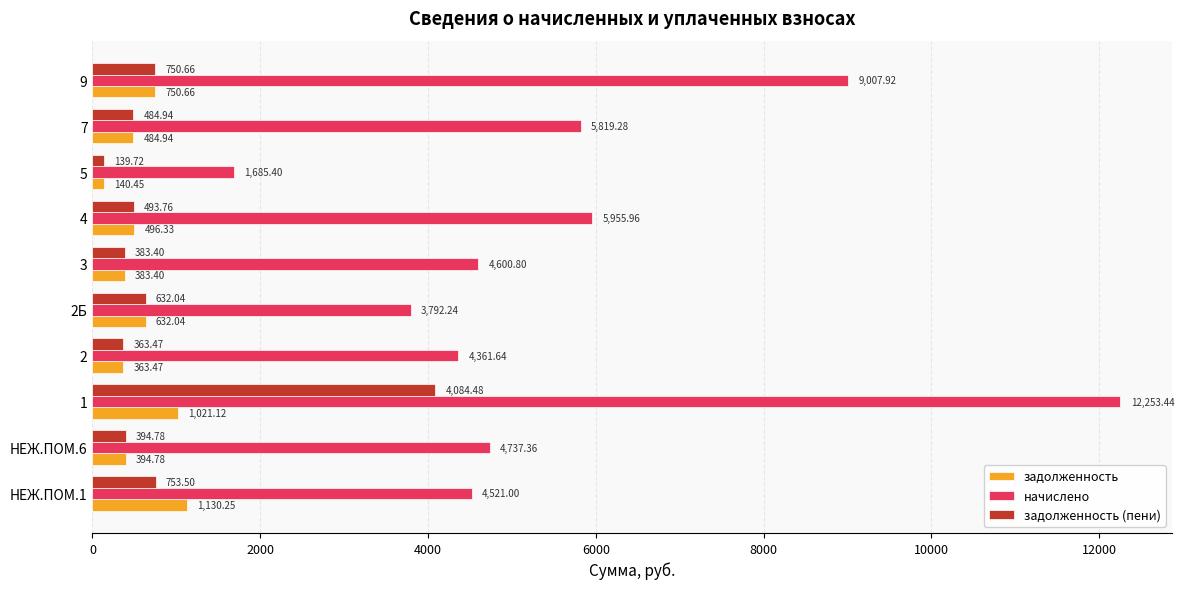

How many values in the начислено series exceed 4737?

5